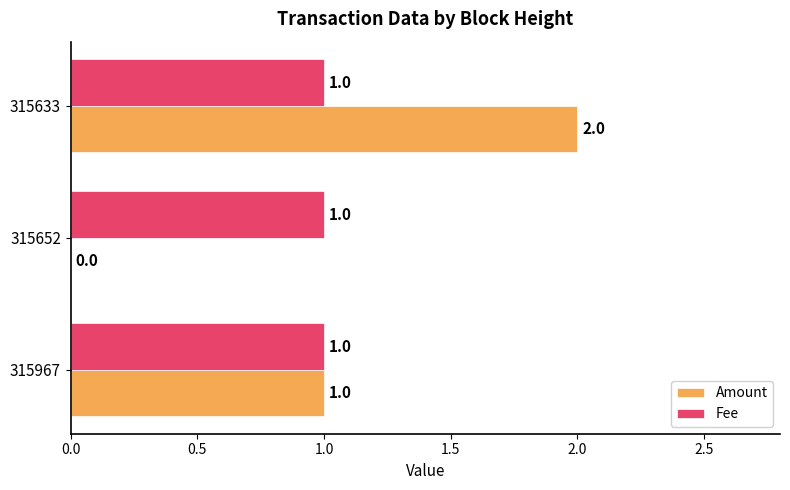

True or false: Amount has a value of 0 at 315652.

True